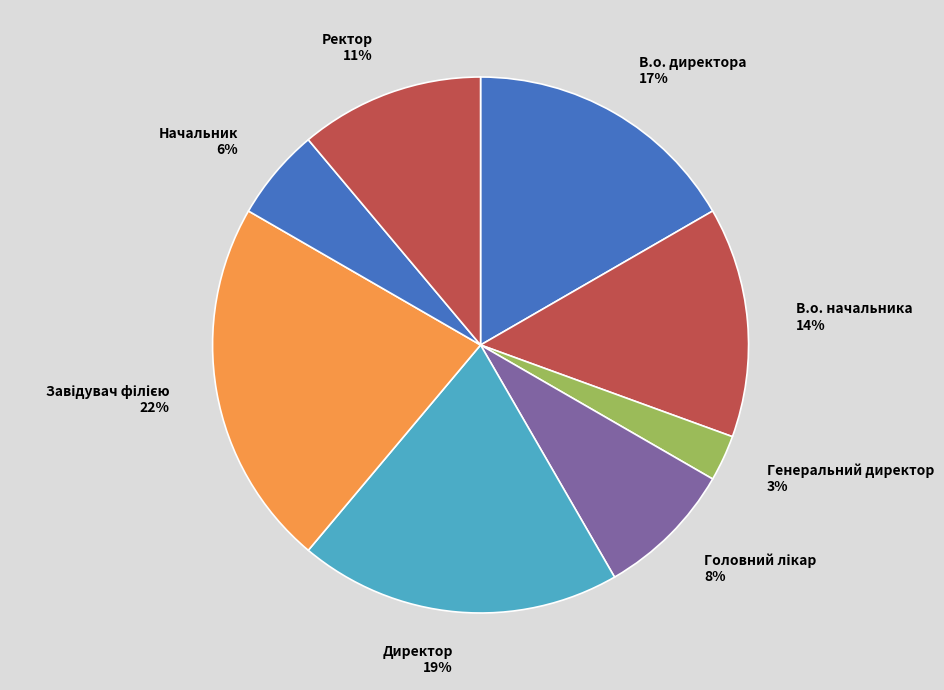

The В.о. директора slice represents 2% of the pie. True or false?

False